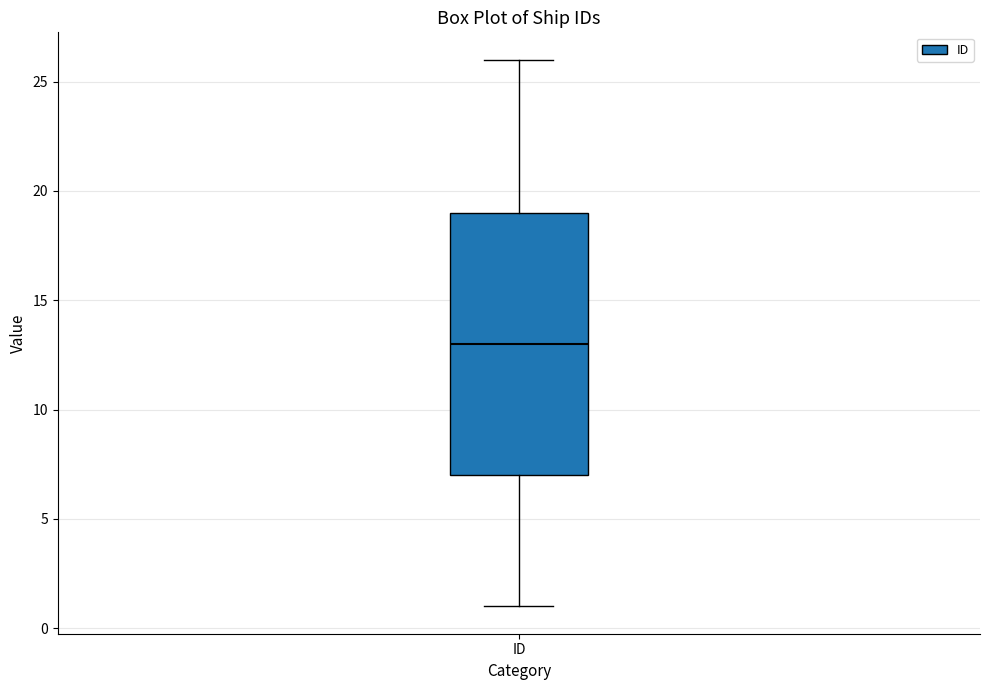

Read this box plot against the y-axis: the position of the median line, the range covered by the box, and the ends of both whiskers. The values are not printed on the chart, so give them approximately, as read against the axis.

median 13, box 7 to 19, whiskers 1 to 26